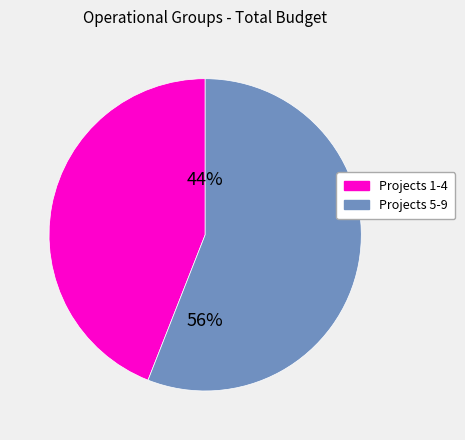

To the nearest percent, what is the difference between the largest and smallest slice percentages?

12%